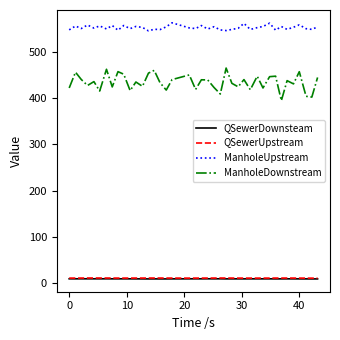

What is the maximum value shown in the chart?

563.8